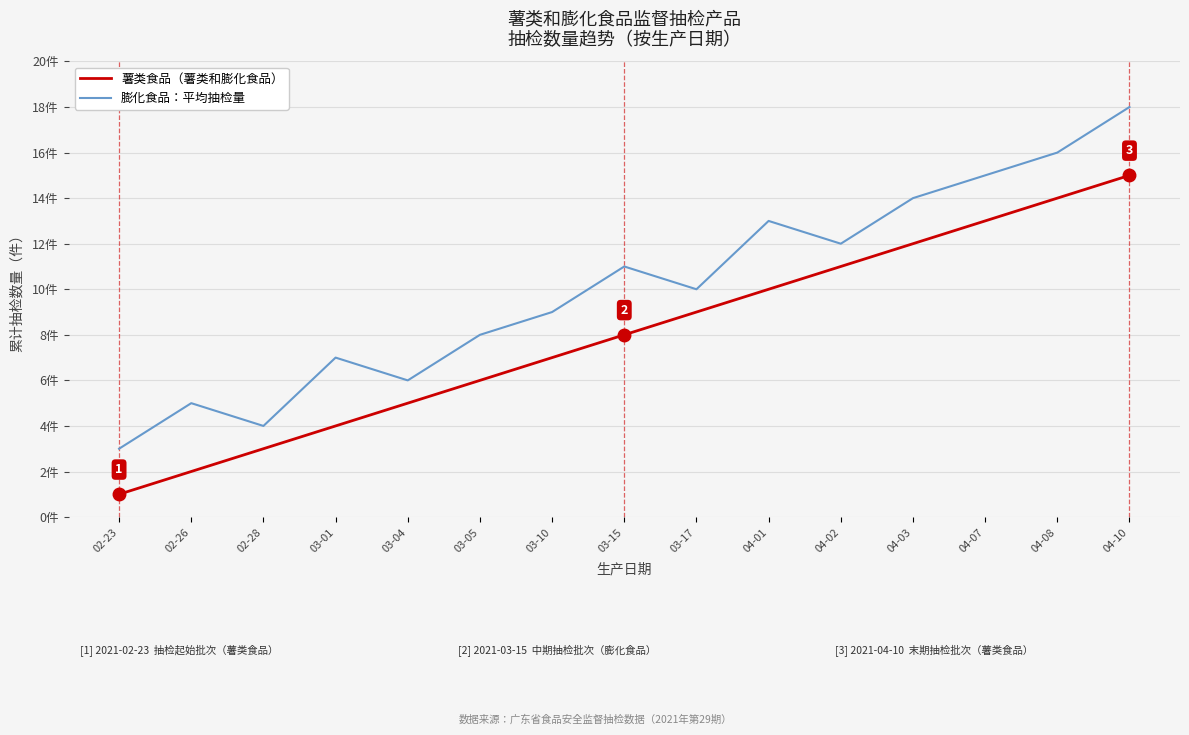

What is the difference between the maximum and minimum values in the 薯类食品（薯类和膨化食品） series?

14